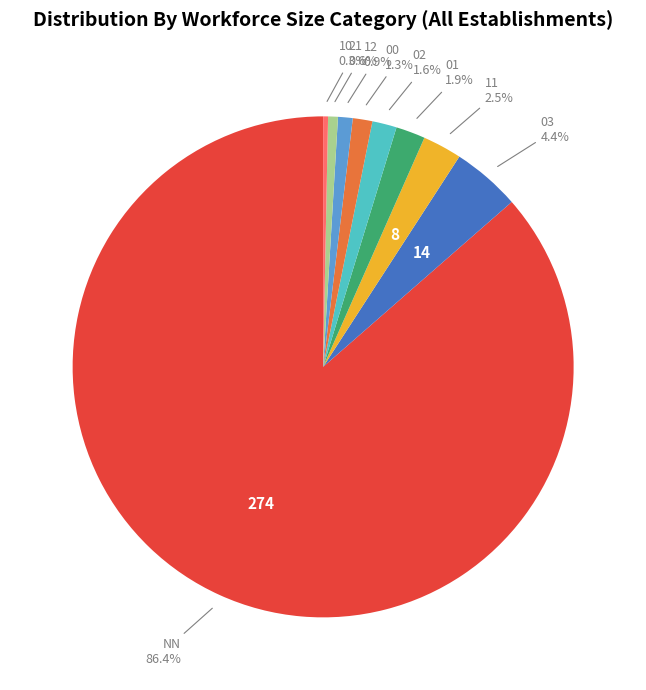

To the nearest percent, what portion does 00 represent?

1%